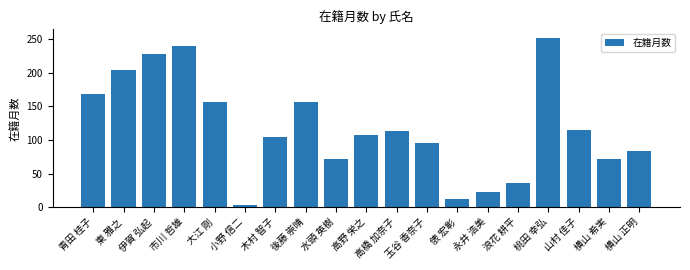

What is the difference between the values at 山村 佳子 and 伊賀 弘起?

113